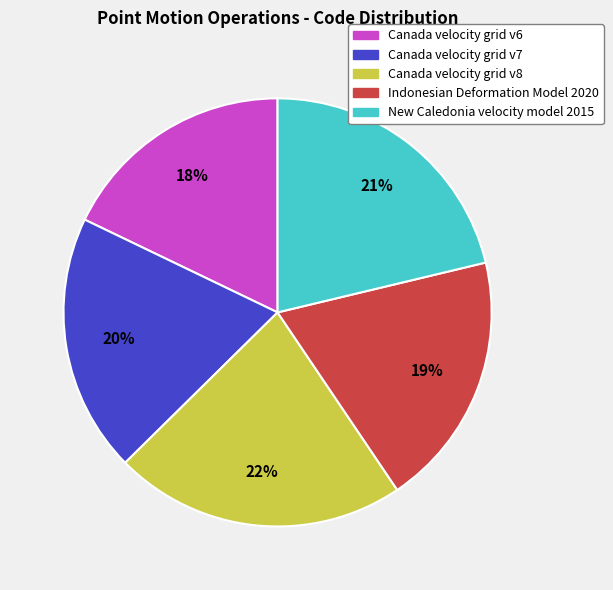

Between New Caledonia velocity model 2015 and Canada velocity grid v8, which is larger?

Canada velocity grid v8